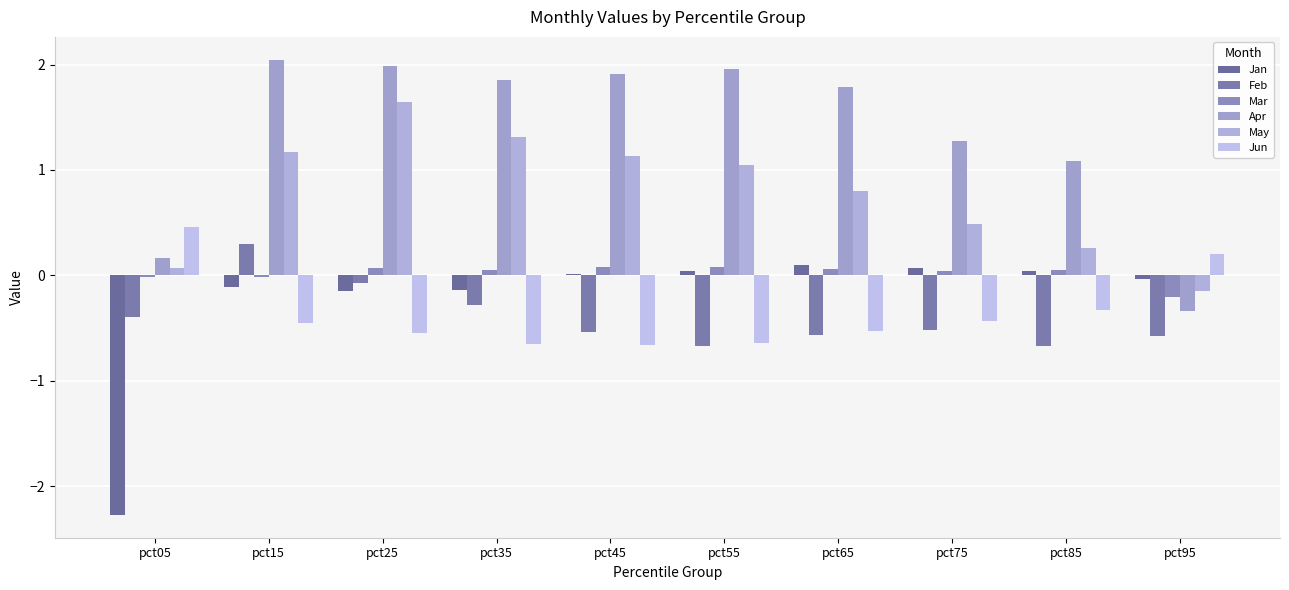

At which category is the sum across all series the highest?

pct15